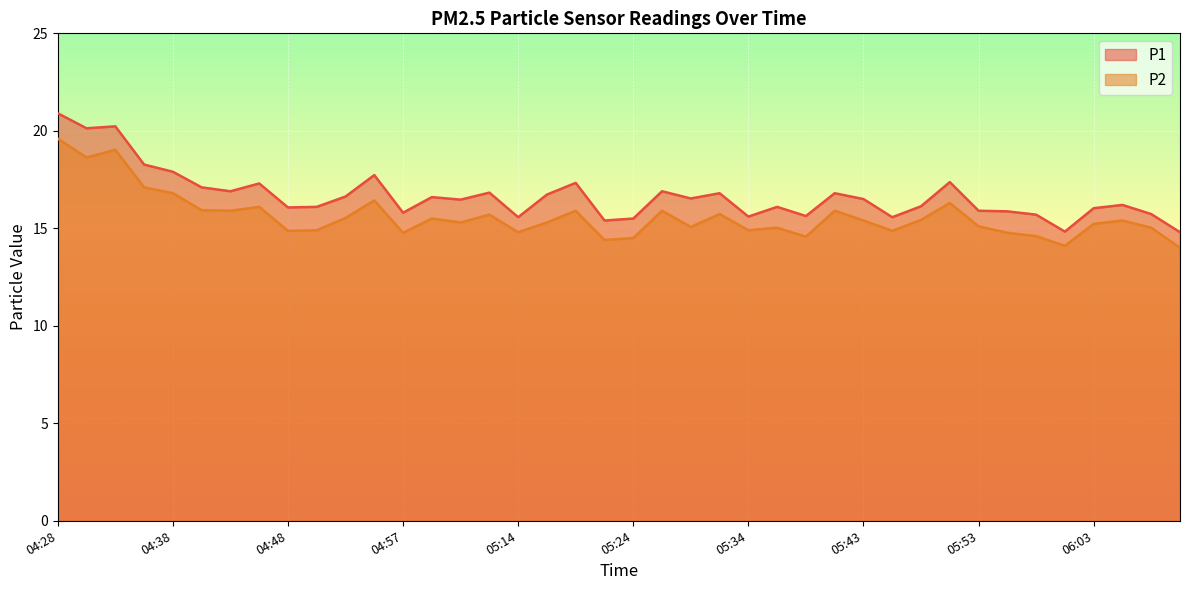

List the labels in order of P1 value, smallest first.

06:11, 06:01, 05:21, 05:24, 05:14, 05:46, 05:34, 05:39, 05:58, 06:08, 04:57, 05:56, 05:53, 06:03, 04:48, 04:50, 05:36, 05:48, 06:06, 05:09, 05:43, 05:29, 05:07, 04:53, 05:16, 05:31, 05:41, 05:12, 04:43, 05:26, 04:40, 04:45, 05:19, 05:51, 04:55, 04:38, 04:35, 04:31, 04:33, 04:28